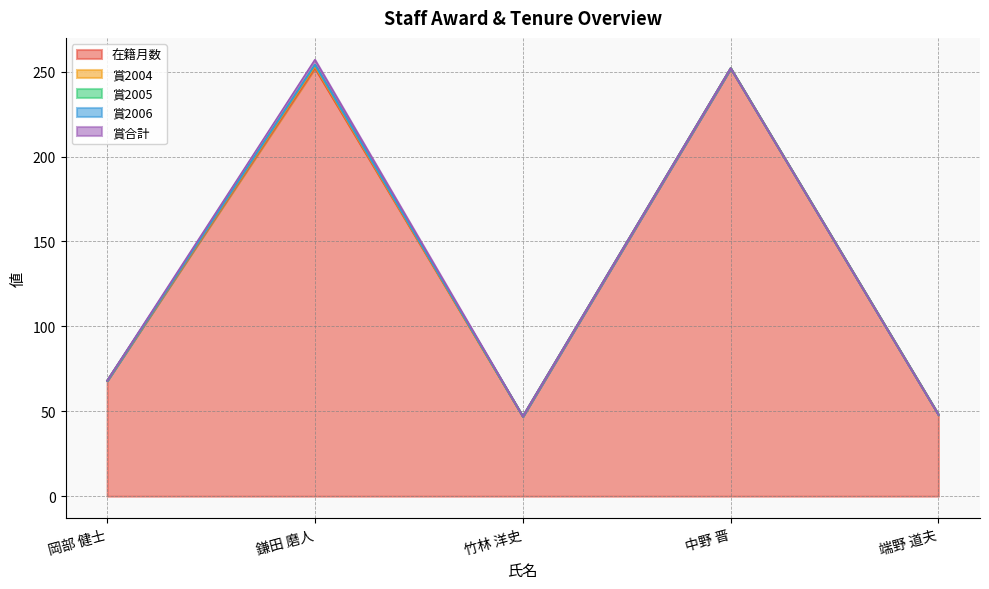

At which category is the sum across all series the highest?

鎌田 磨人